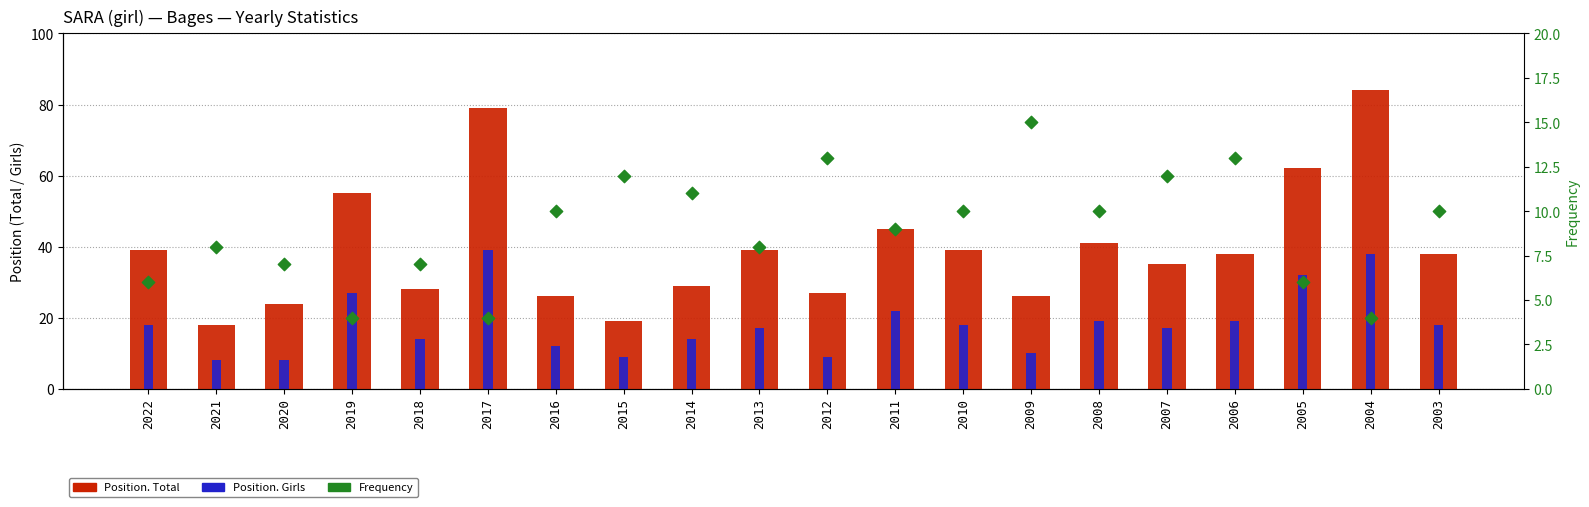

What is the total value across all series at 2018?

49